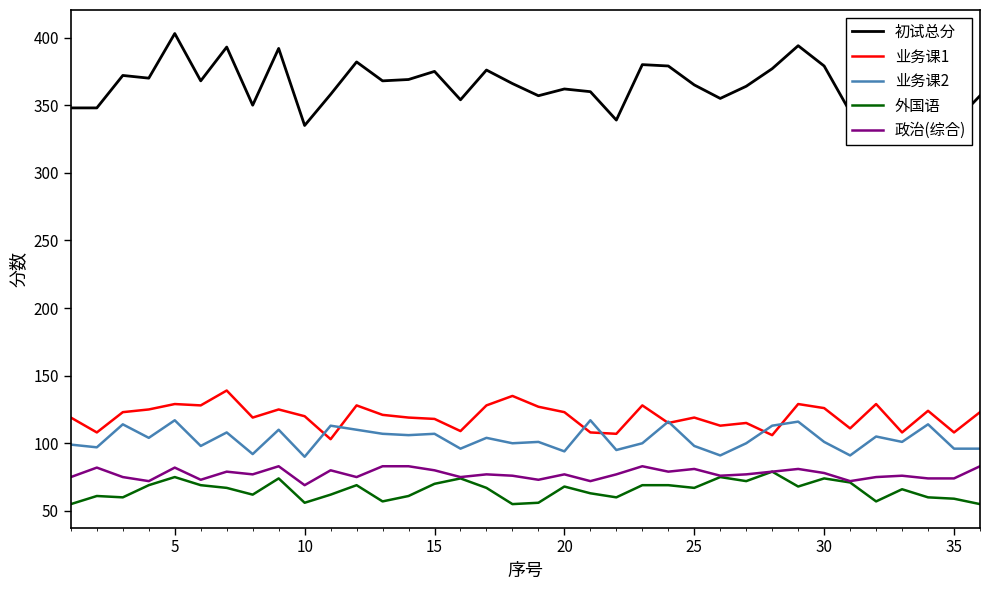

True or false: 政治(综合) and 业务课2 intersect in this chart.

False